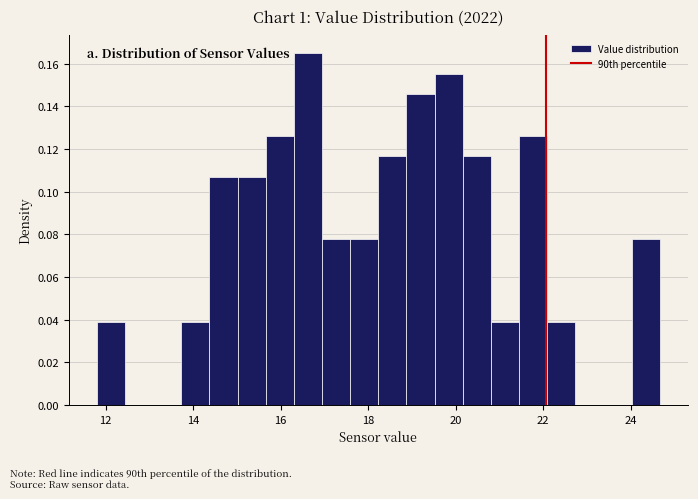

Read against the x-axis, roughly where is the centre of the tallest bar?

16.6